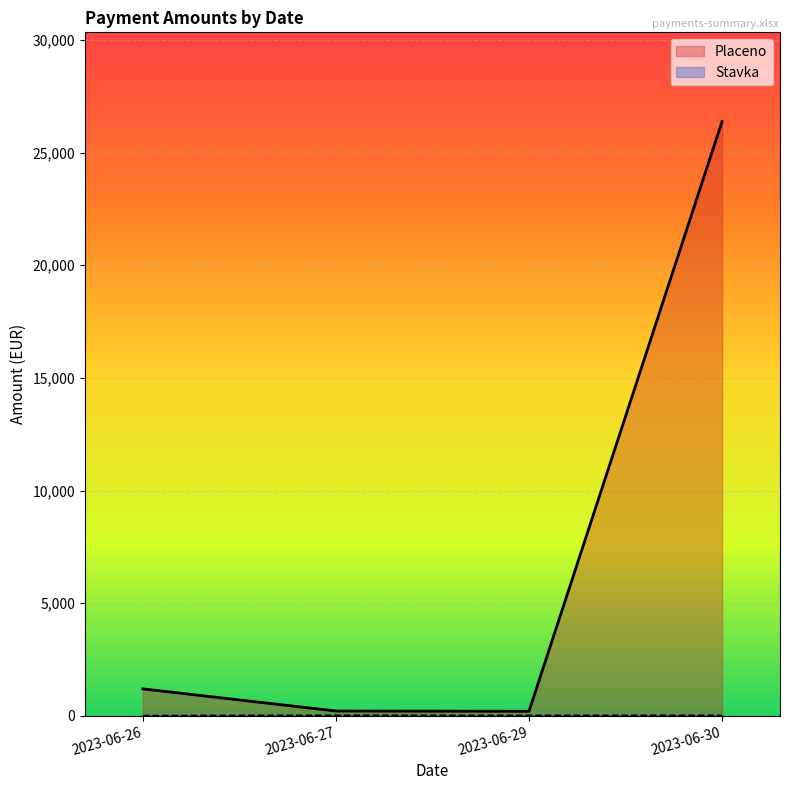

True or false: Stavka and Placeno intersect in this chart.

False